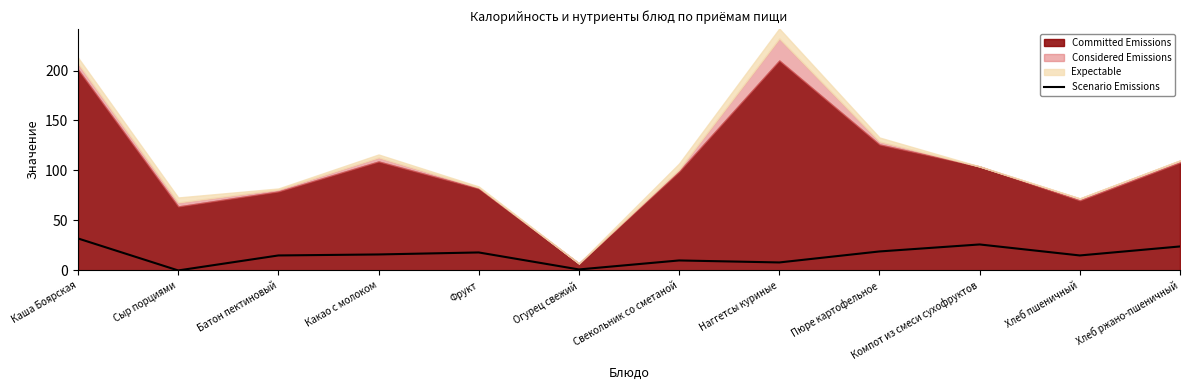

What is the label of the 7th point from the left?

Свекольник со сметаной